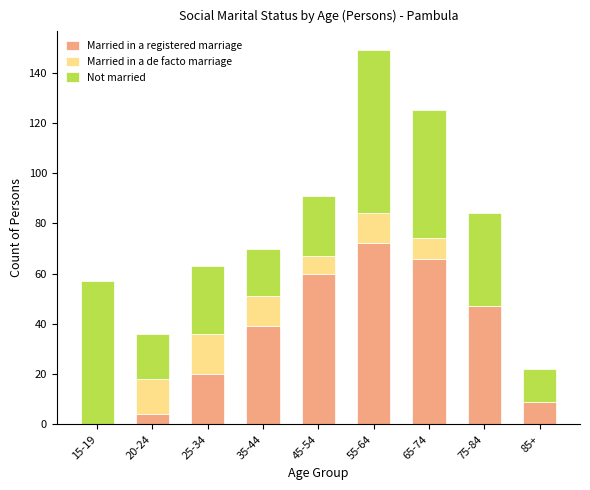

Which category has the highest value in the Married in a registered marriage series?

55-64